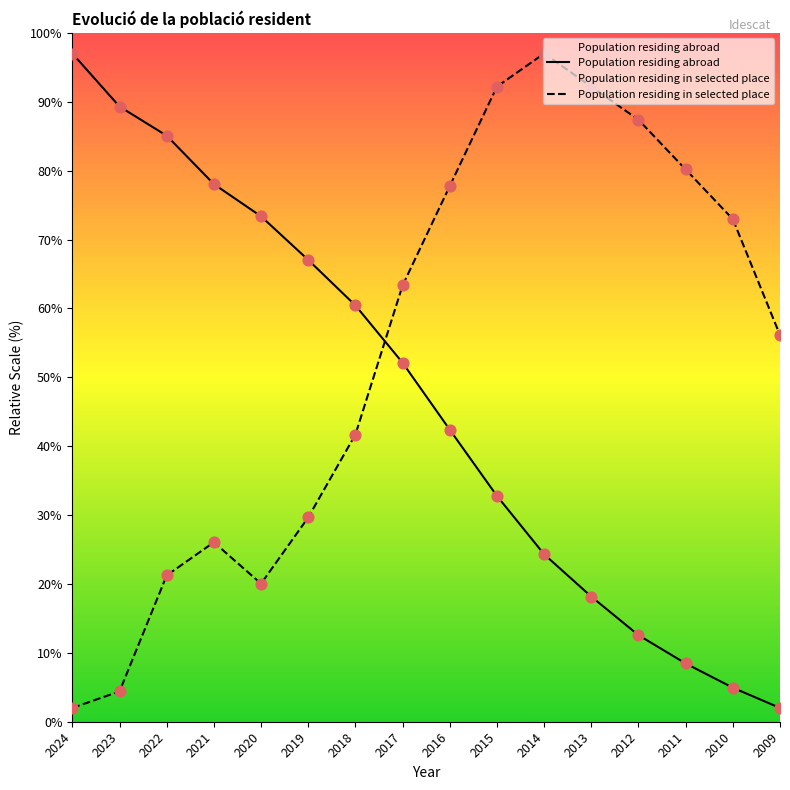

Which series has the largest Y range (max minus min)?

Population residing abroad